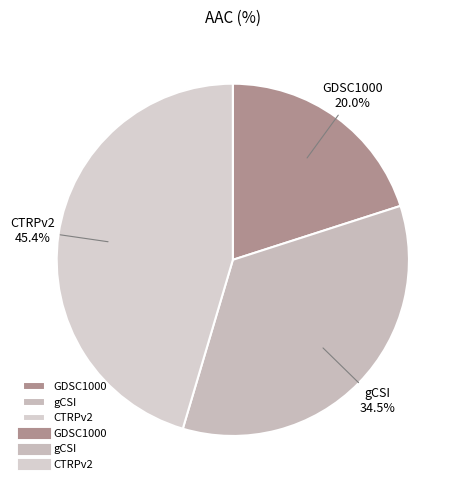

How much of the chart is everything except GDSC1000?

80.0%